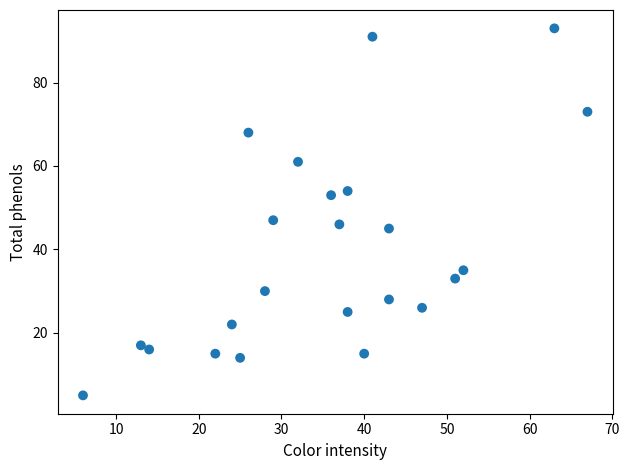

What is the range of X values (max minus min)?

61